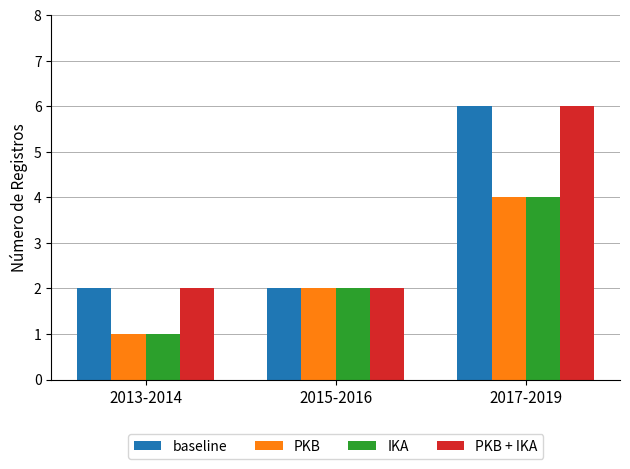

Reading right to left, extract all data points from this chart.

baseline: 2017-2019=6	2015-2016=2	2013-2014=2
PKB: 2017-2019=4	2015-2016=2	2013-2014=1
IKA: 2017-2019=4	2015-2016=2	2013-2014=1
PKB + IKA: 2017-2019=6	2015-2016=2	2013-2014=2